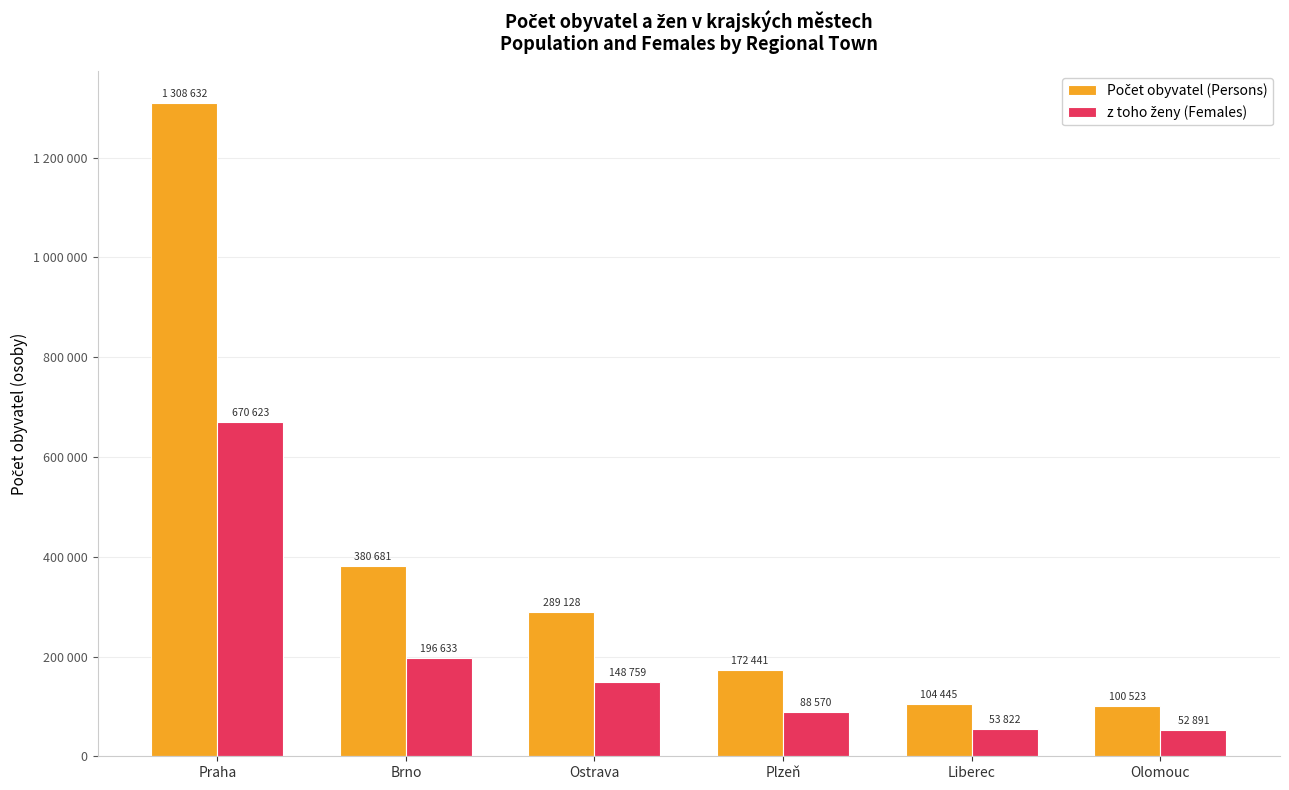

What is the lowest value of the Počet obyvatel (Persons) series?

100523